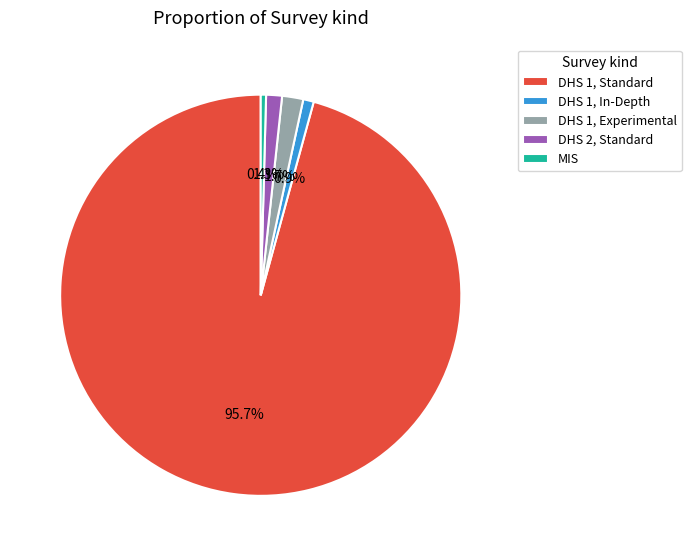

To the nearest percent, what percentage of the pie is DHS 1, Standard?

96%